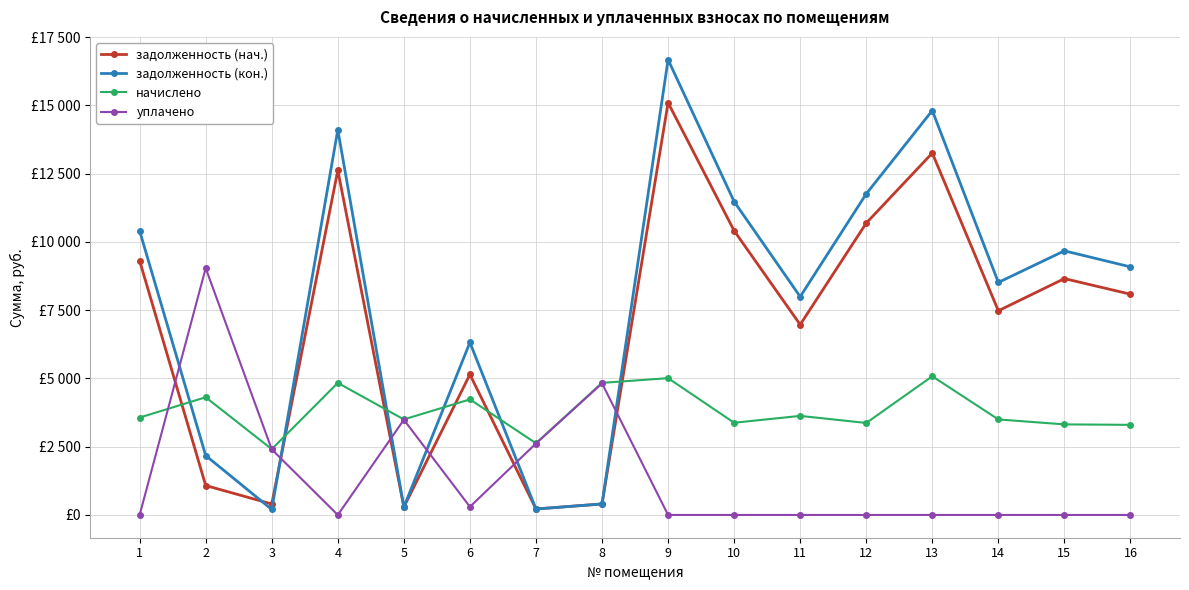

Between 2 and 5, which series saw the biggest shift?

уплачено